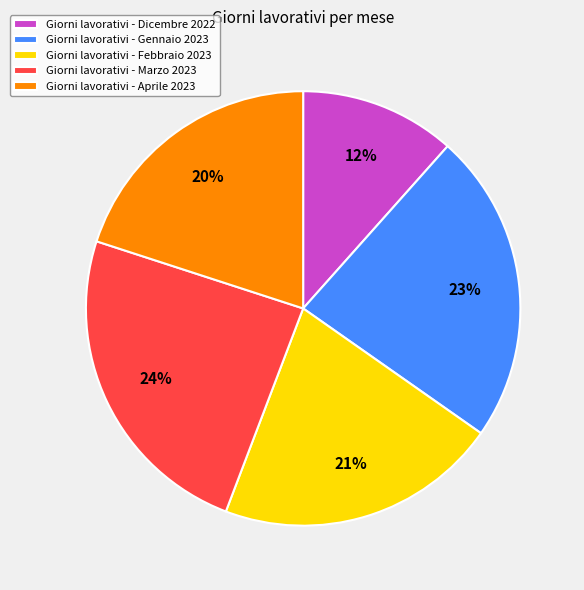

Between Giorni lavorativi - Aprile 2023 and Giorni lavorativi - Gennaio 2023, which is larger?

Giorni lavorativi - Gennaio 2023